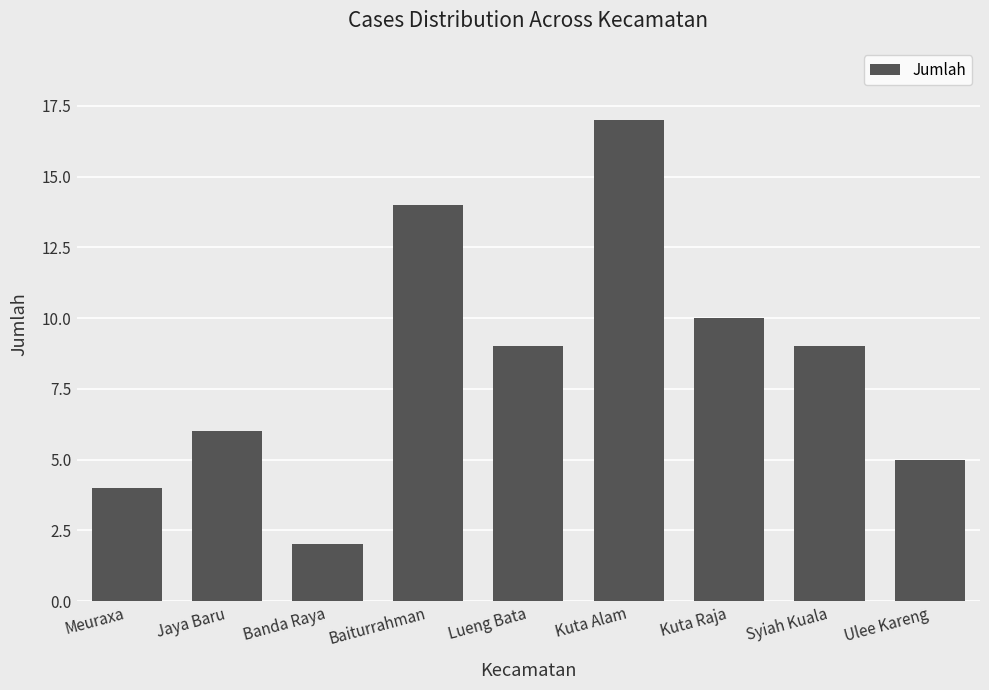

The chart shows a value of 2 at Meuraxa. True or false?

False